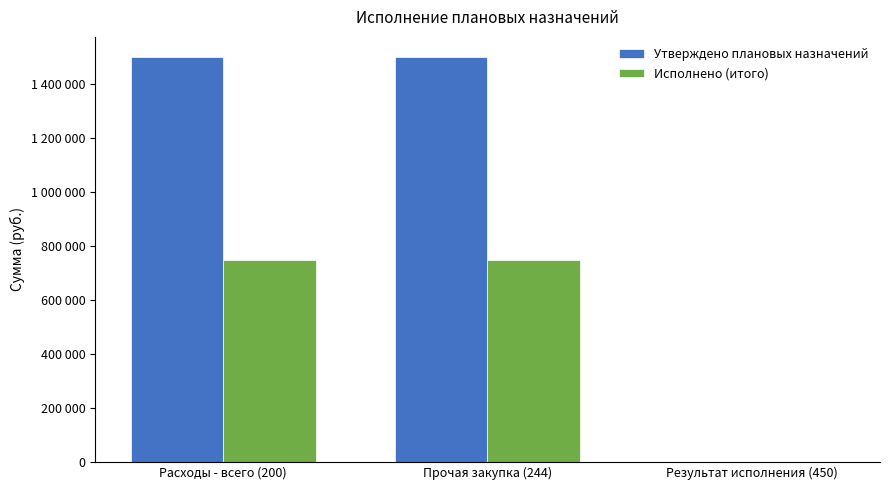

Are the bars horizontal?

No